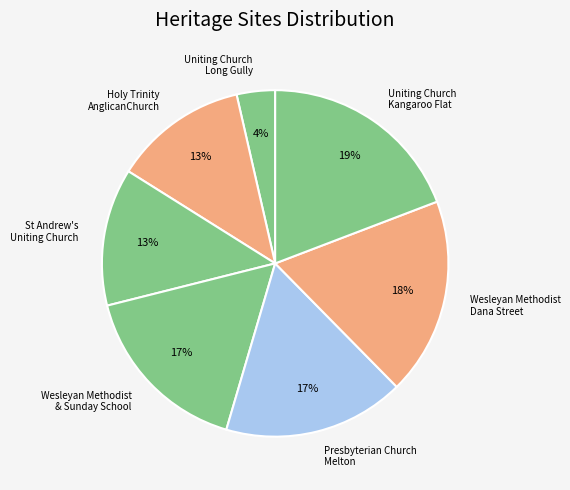

Is there a majority slice in this chart?

No